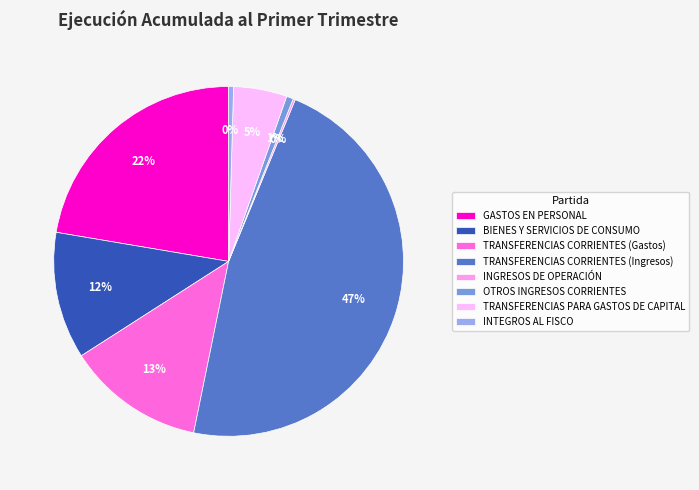

Is it true that TRANSFERENCIAS CORRIENTES (Ingresos) is 59% of the pie?

False